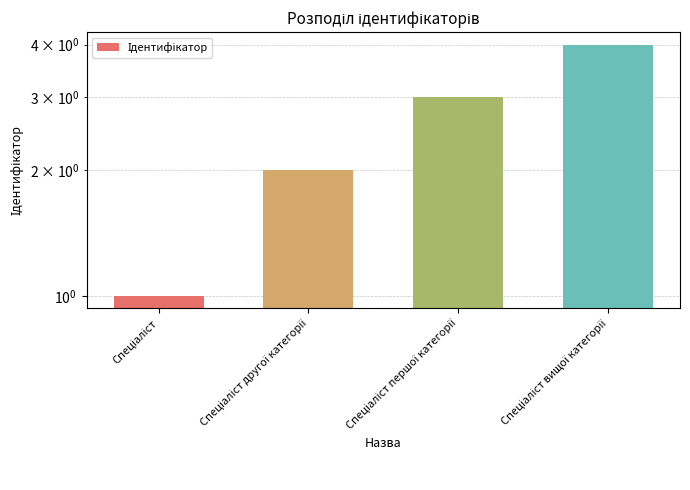

Reading right to left, extract all data points from this chart.

4	3	2	1